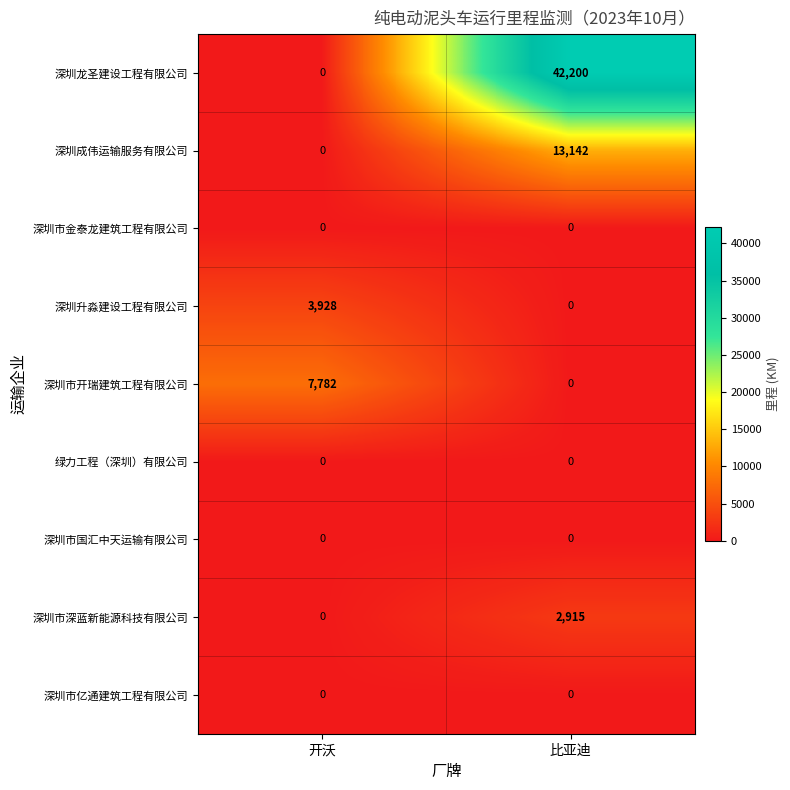

Reading left to right, list all the values displayed in this chart.

深圳龙圣建设工程有限公司: 0	42200
深圳成伟运输服务有限公司: 0	13142
深圳市金泰龙建筑工程有限公司: 0	0
深圳升淼建设工程有限公司: 3928	0
深圳市开瑞建筑工程有限公司: 7782	0
绿力工程（深圳）有限公司: 0	0
深圳市国汇中天运输有限公司: 0	0
深圳市深蓝新能源科技有限公司: 0	2915
深圳市亿通建筑工程有限公司: 0	0